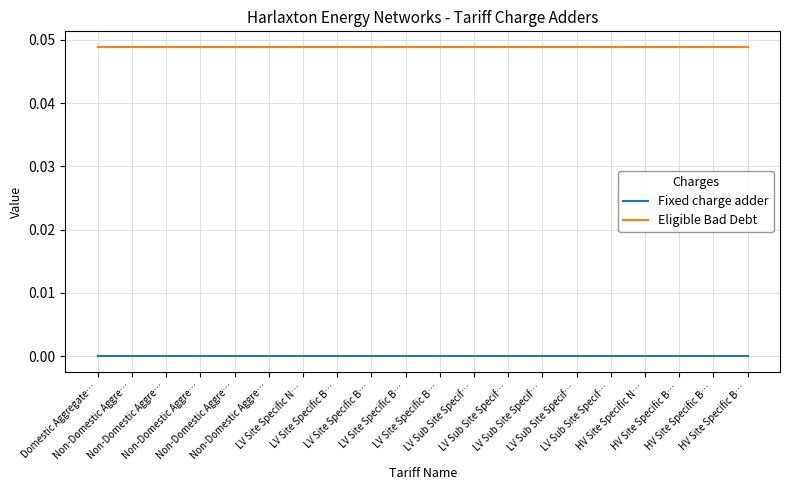

Does the chart have visible grid lines?

Yes